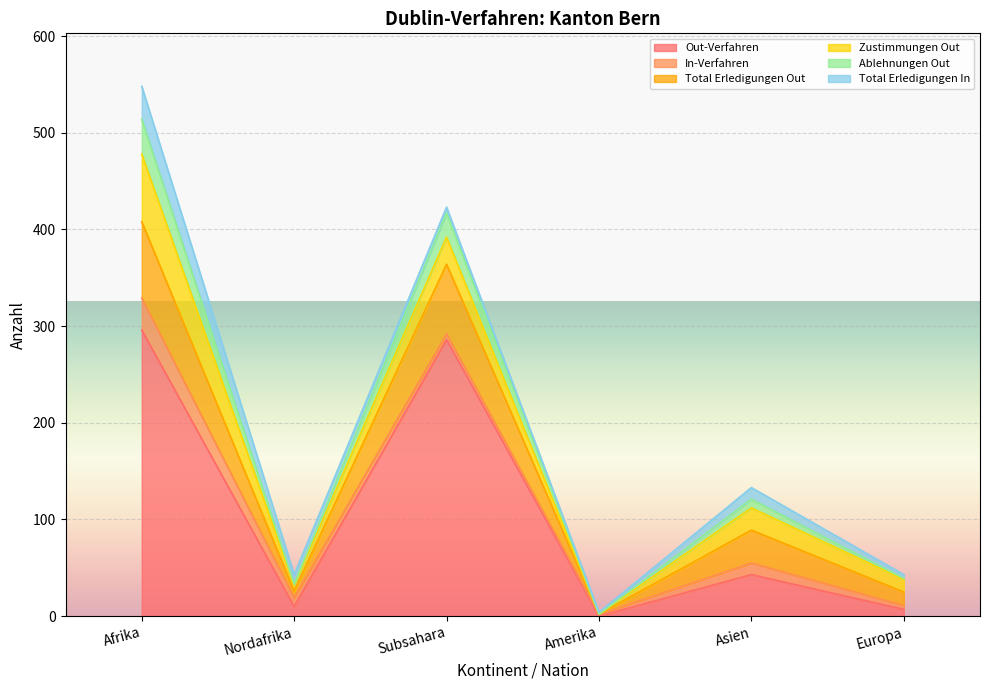

Where does the Total Erledigungen Out series first go above 112?

Afrika